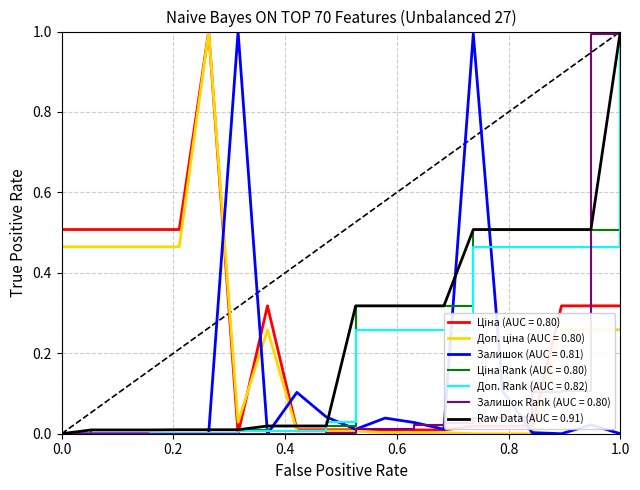

How many lines are shown in the chart?

7